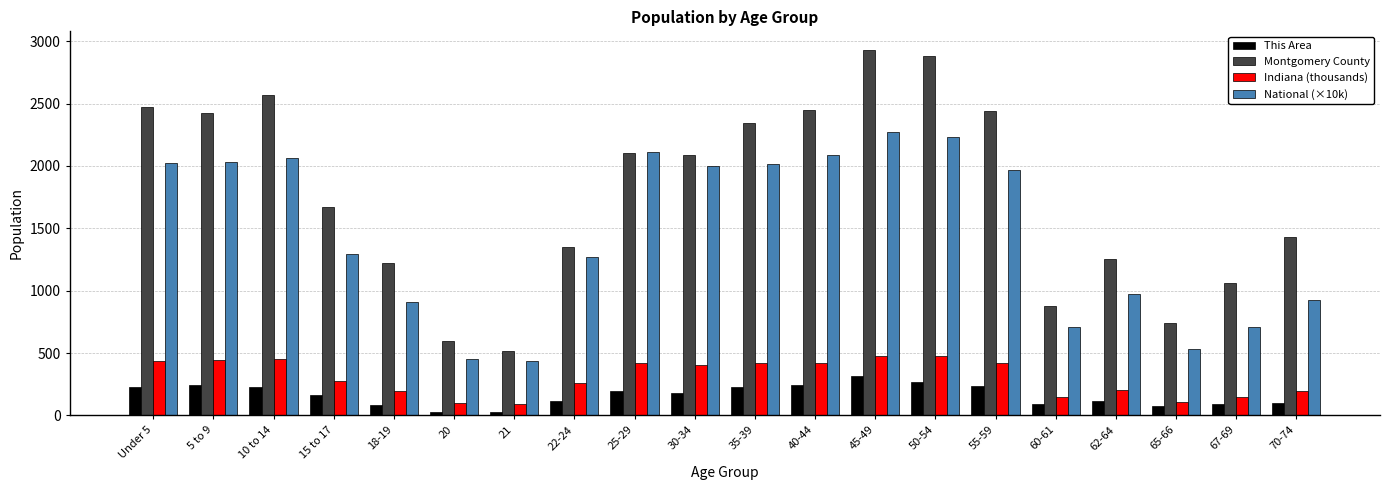

How many bars are there in total?

80